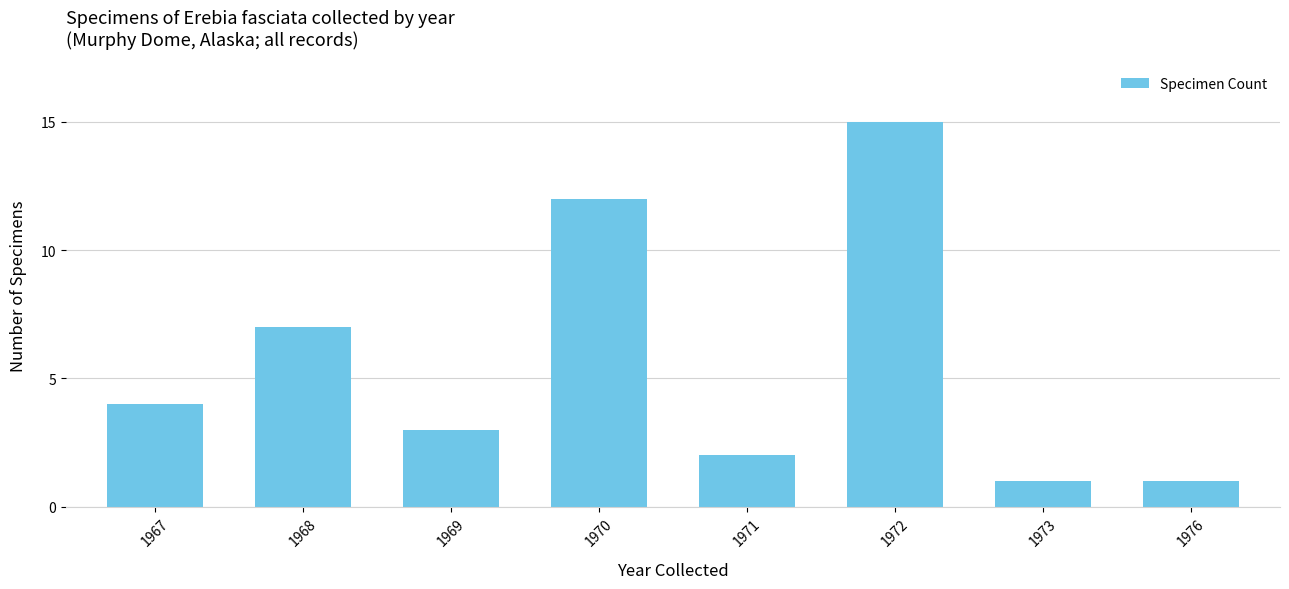

What is the average value?

6